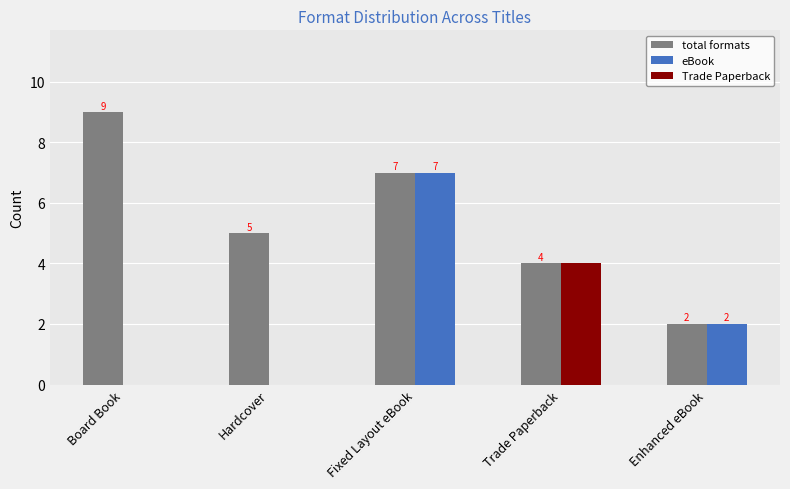

The Trade Paperback series shows 1 at Board Book. True or false?

False